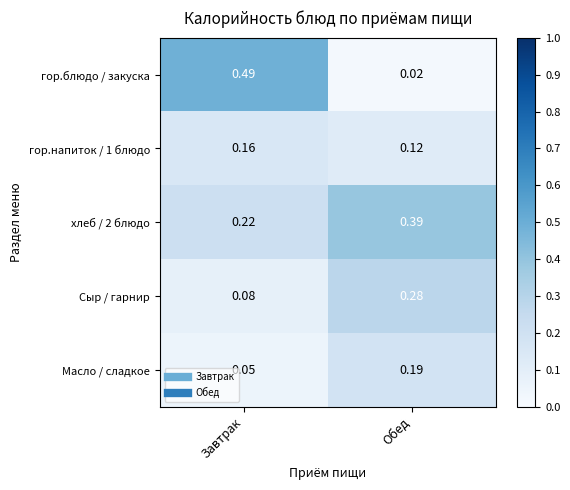

Which category has the lowest value in the Масло / сладкое series?

Завтрак